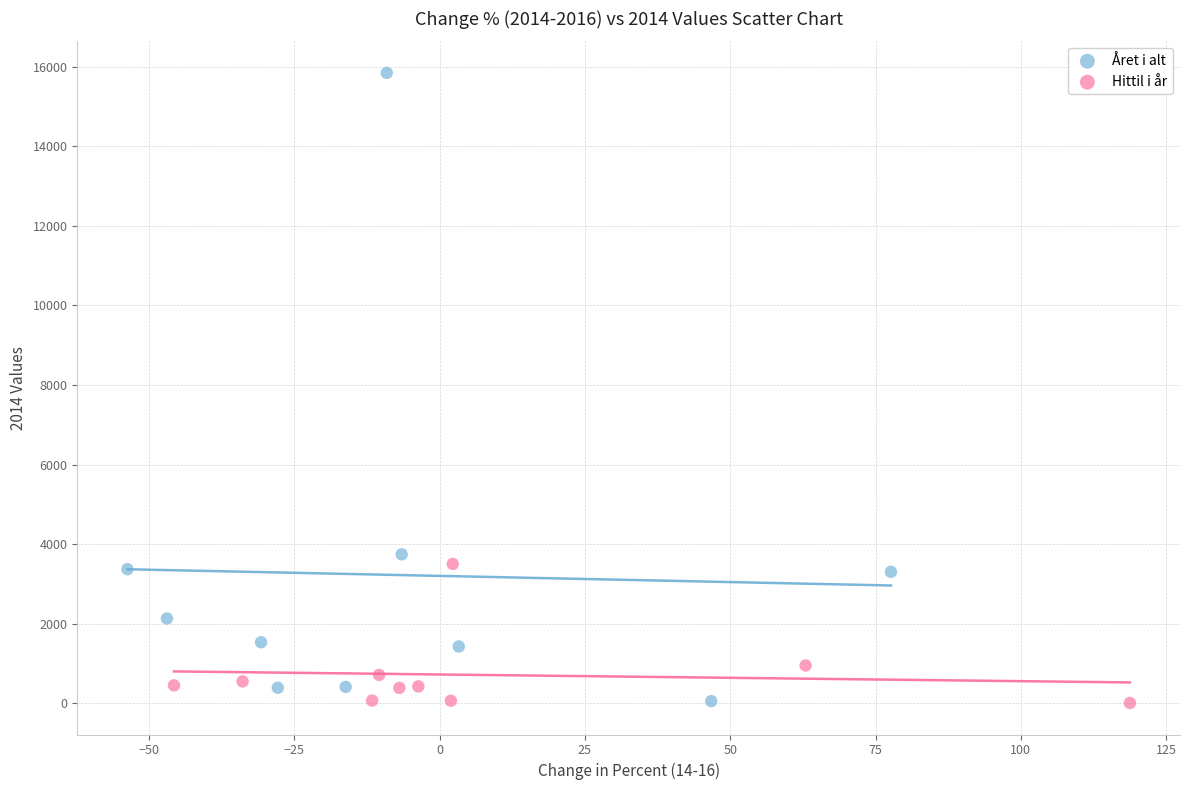

Which series has the widest spread of Y values?

Året i alt